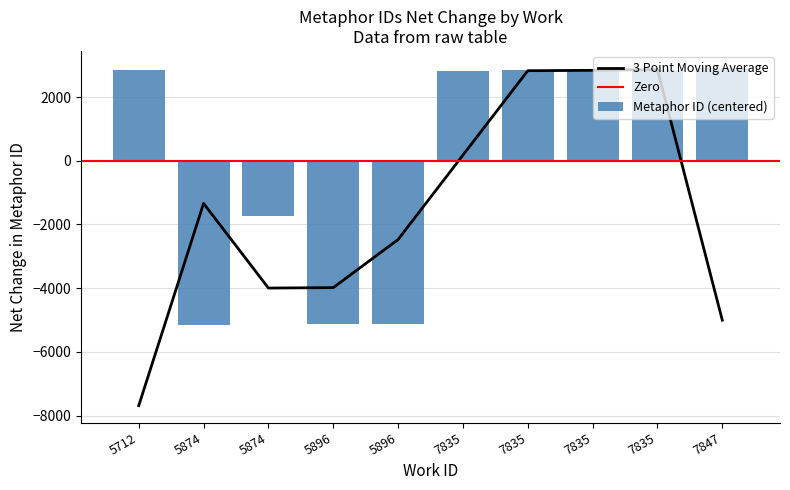

Rank the categories by value from highest to lowest.

7847, 5712, 7835, 7835, 7835, 7835, 5874, 5896, 5896, 5874